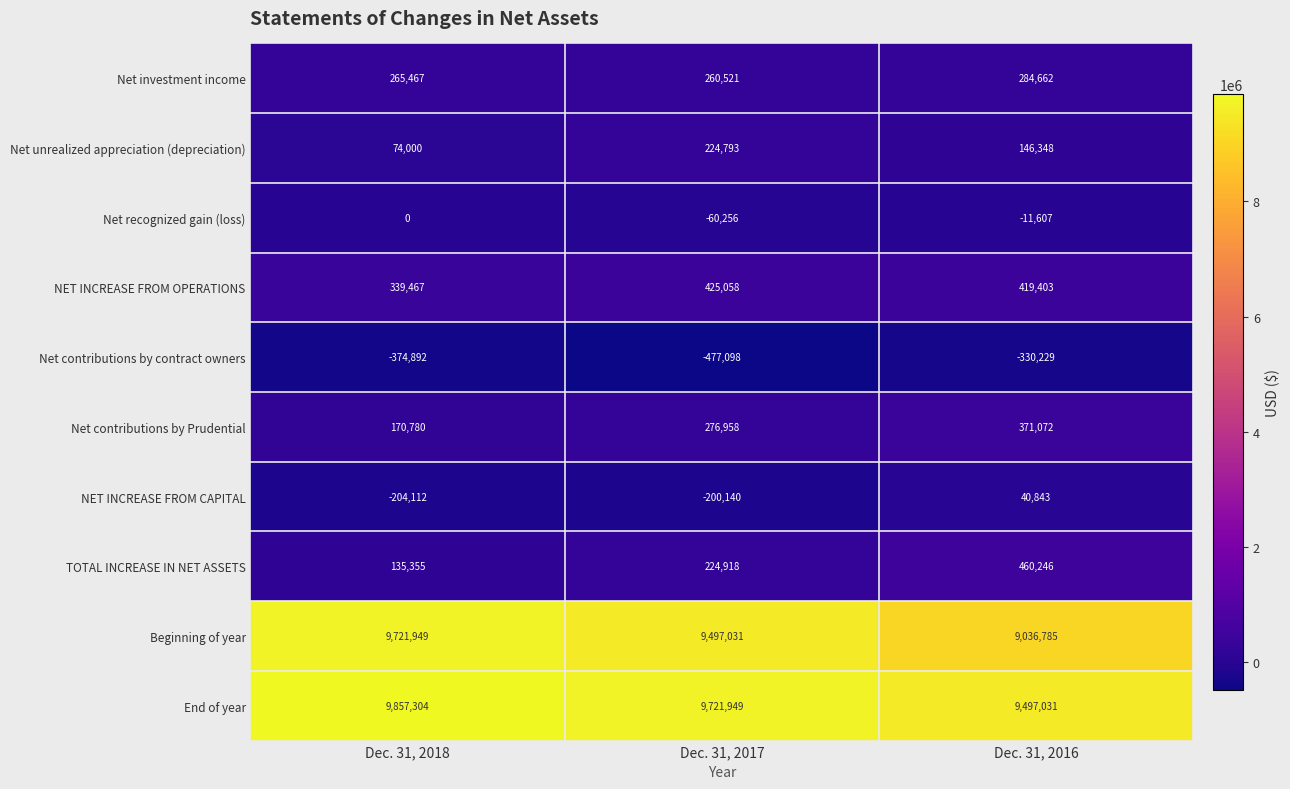

What is the smallest value displayed?

-477098